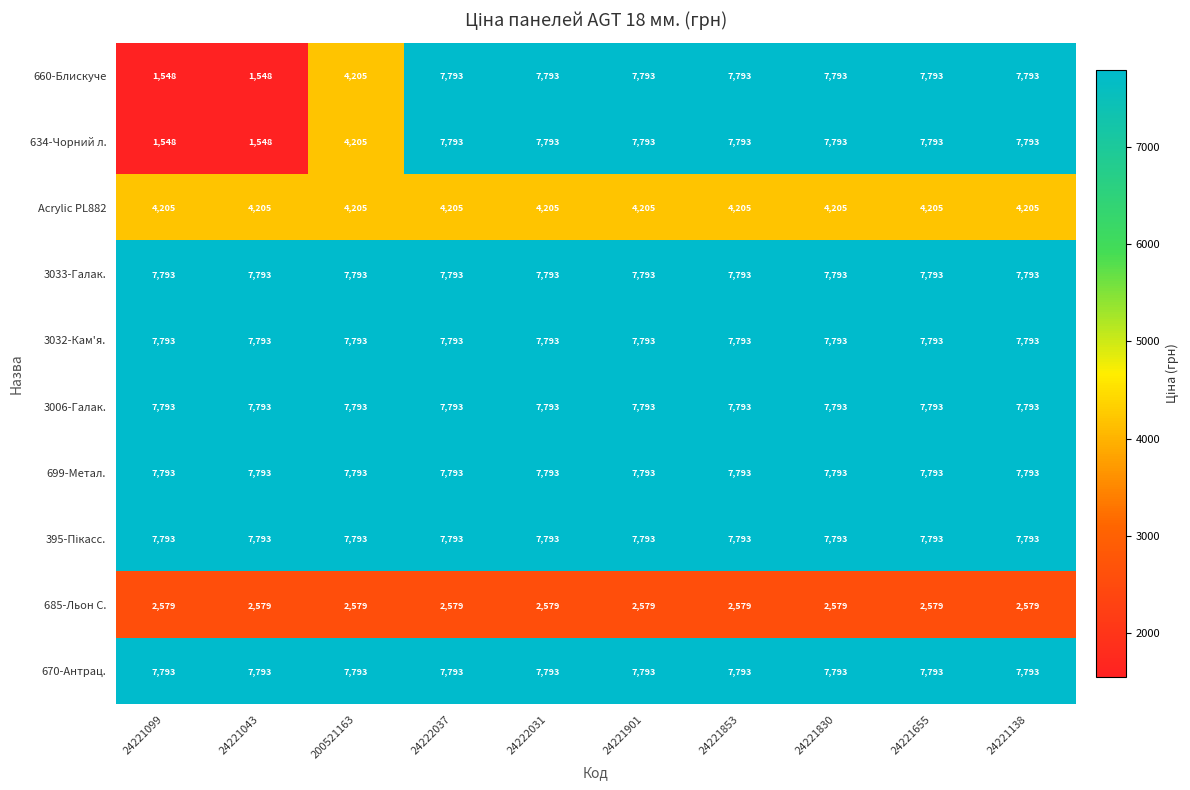

What is the spread (max minus min) of values at 24222031?

5214